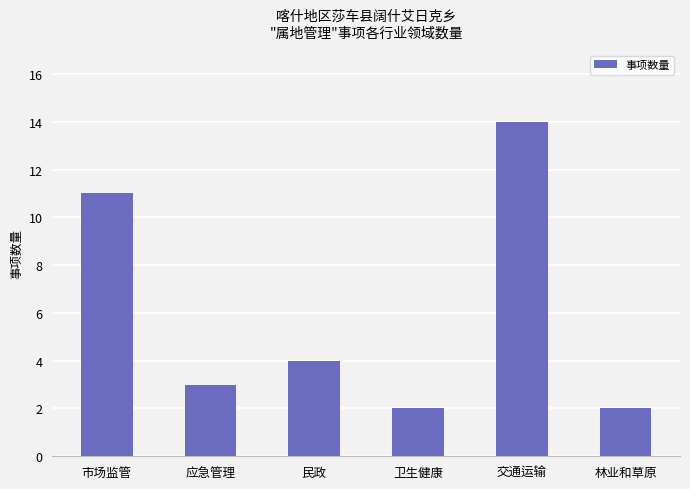

Reading left to right, what are all the values shown in this chart?

11	3	4	2	14	2